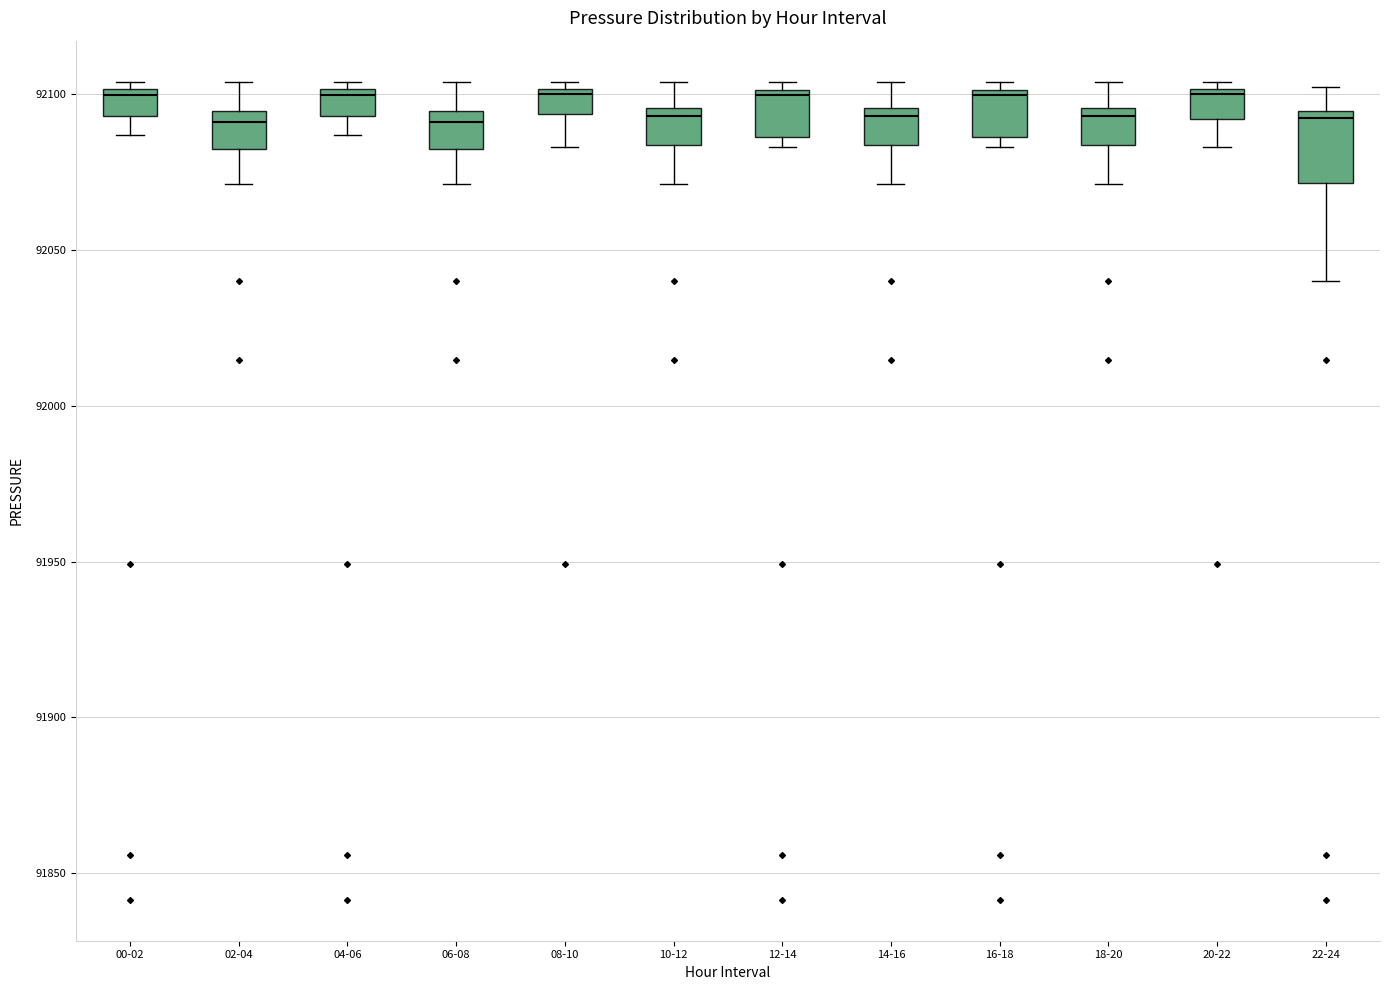

Reading left to right, transcribe this box plot: for each box, give where its median line is, the range the box spans, and where its two whiskers end, as read against the y-axis. The values are not printed on the chart, so give them approximately, as read against the axis.

00-02: median 92100 (just below the box's upper edge), box 92095 to 92100, whiskers 92085 to 92105
02-04: median 92090, box 92080 to 92095, whiskers 92070 to 92105
04-06: median 92100 (just below the box's upper edge), box 92095 to 92100, whiskers 92085 to 92105
06-08: median 92090, box 92080 to 92095, whiskers 92070 to 92105
08-10: median 92100 (just below the box's upper edge), box 92095 to 92100, whiskers 92085 to 92105
10-12: median 92095 (just below the box's upper edge), box 92085 to 92095, whiskers 92070 to 92105
12-14: median 92100, box 92085 to 92100, whiskers 92085 (just below the box's lower edge) to 92105
14-16: median 92095 (just below the box's upper edge), box 92085 to 92095, whiskers 92070 to 92105
16-18: median 92100, box 92085 to 92100, whiskers 92085 (just below the box's lower edge) to 92105
18-20: median 92095 (just below the box's upper edge), box 92085 to 92095, whiskers 92070 to 92105
20-22: median 92100 (just below the box's upper edge), box 92090 to 92100, whiskers 92085 to 92105
22-24: median 92090, box 92070 to 92095, whiskers 92040 to 92100